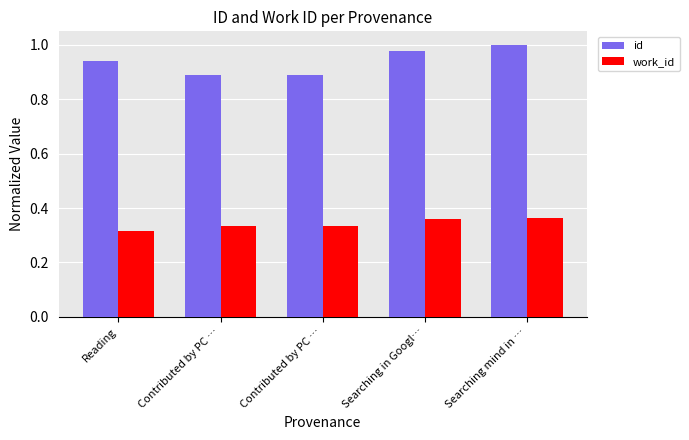

How many categories are shown in the chart?

5